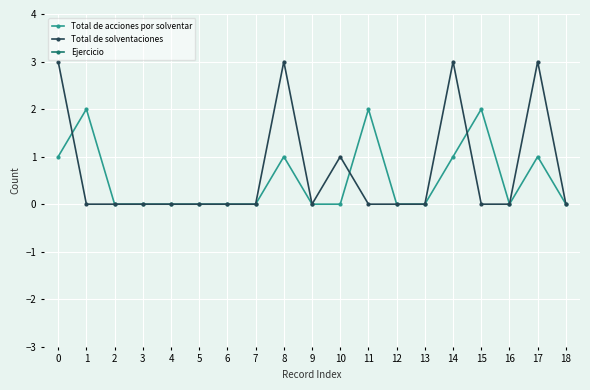

Reading left to right, extract all data points from this chart.

Total de acciones por solventar: 1	2	0	0	0	0	0	0	1	0	0	2	0	0	1	2	0	1	0
Total de solventaciones: 3	0	0	0	0	0	0	0	3	0	1	0	0	0	3	0	0	3	0
Ejercicio: 2018	2018	2018	2018	2018	2018	2018	2018	2018	2018	2018	2018	2018	2018	2018	2018	2018	2018	2018